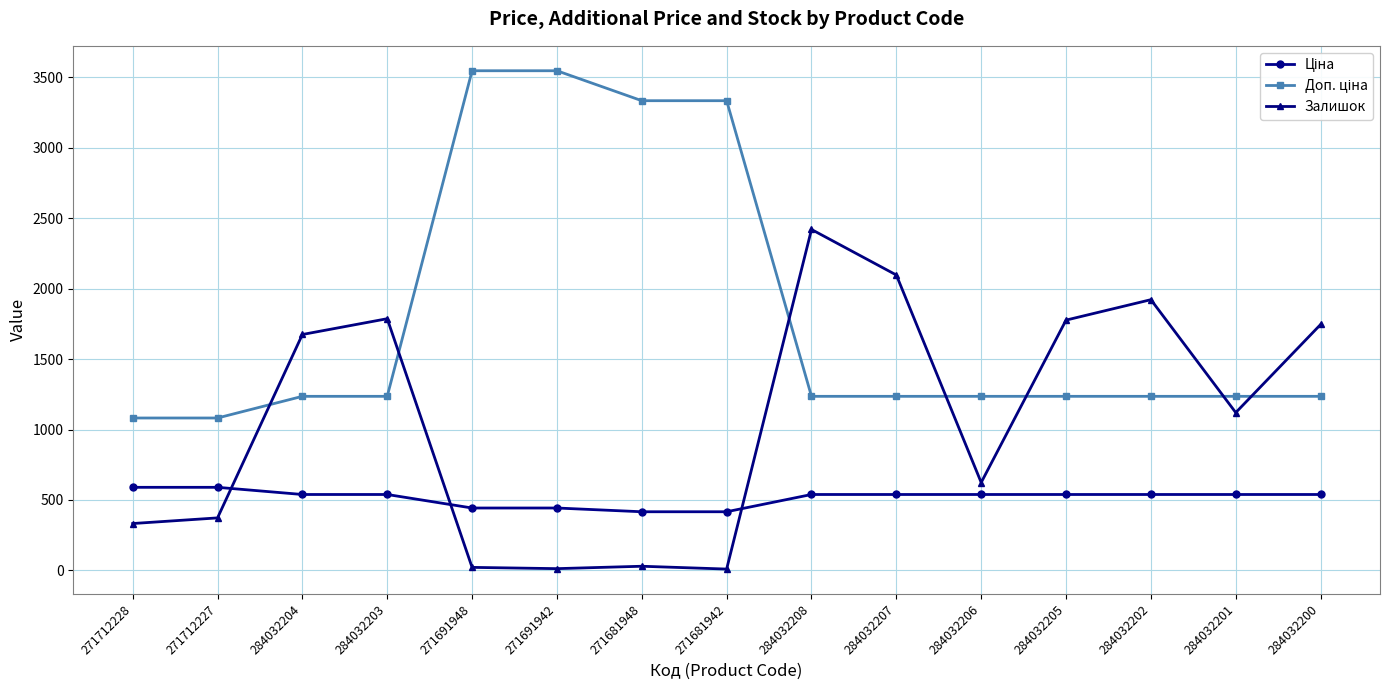

What is the total value across all series at 284032200?

3519.4